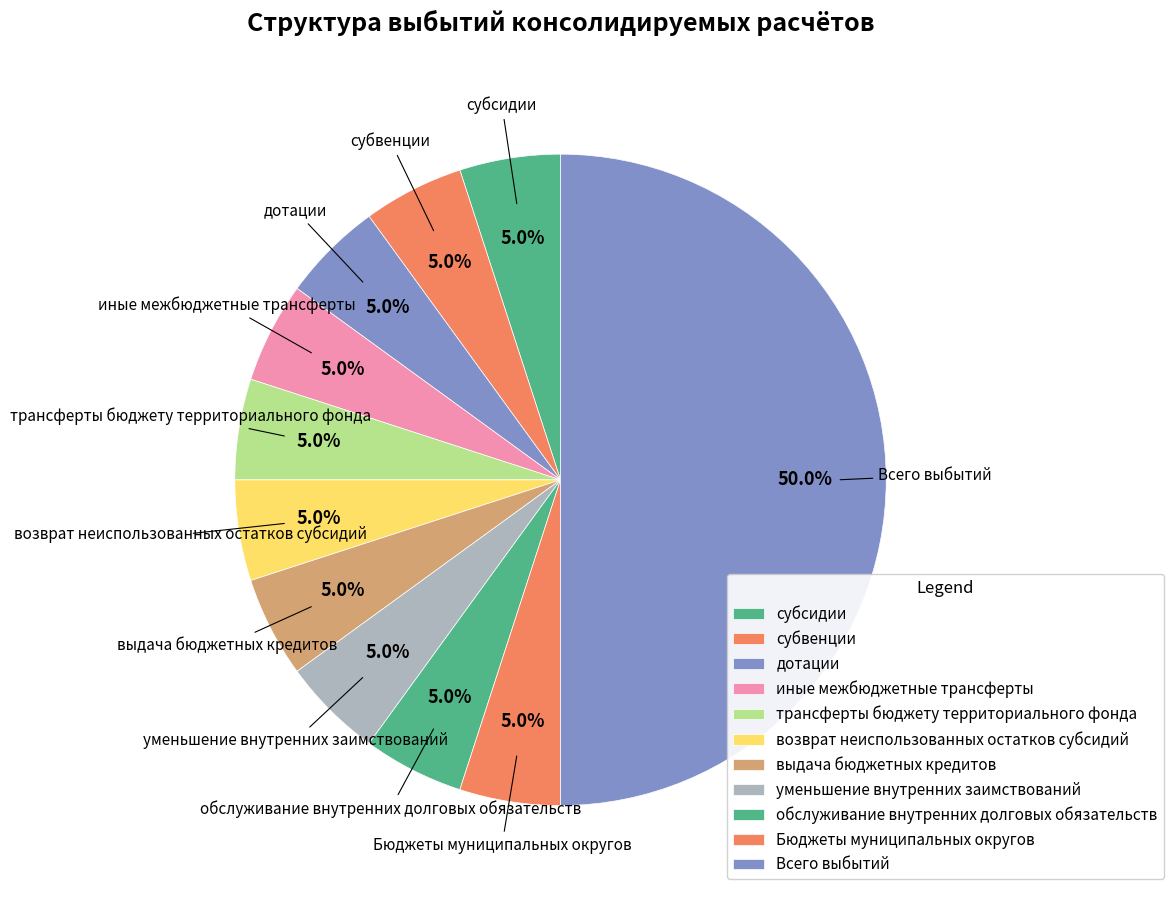

Approximately how many times larger is the value at возврат неиспользованных остатков субсидий compared to уменьшение внутренних заимствований?

1.0